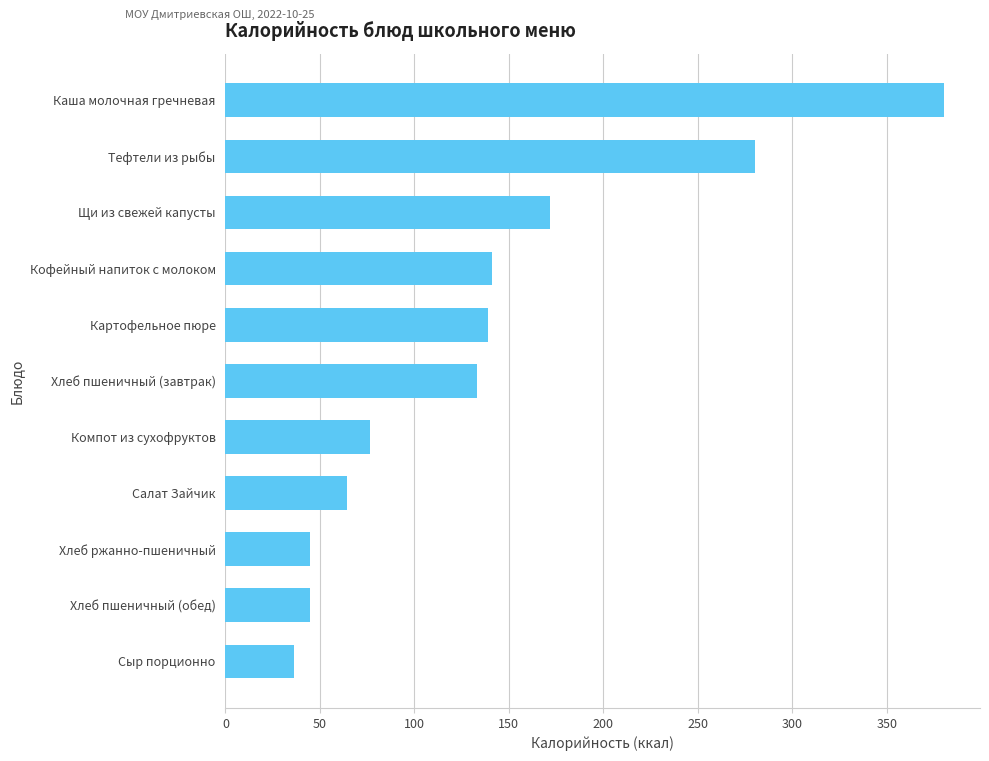

At which category does the chart reach its minimum across all series?

Сыр порционно